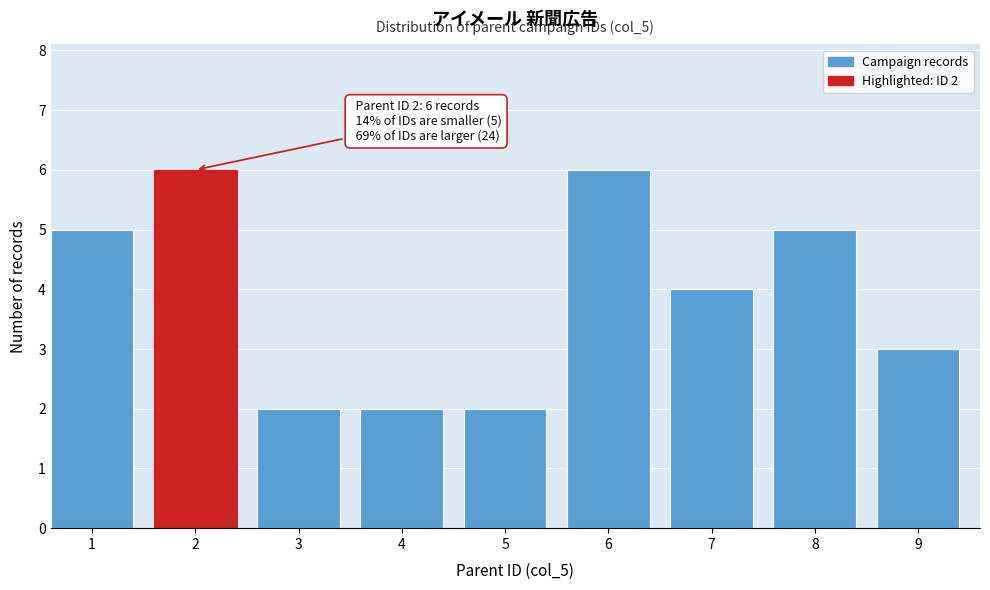

Reading right to left, what are all the values shown in this chart?

3	5	4	6	2	2	2	6	5